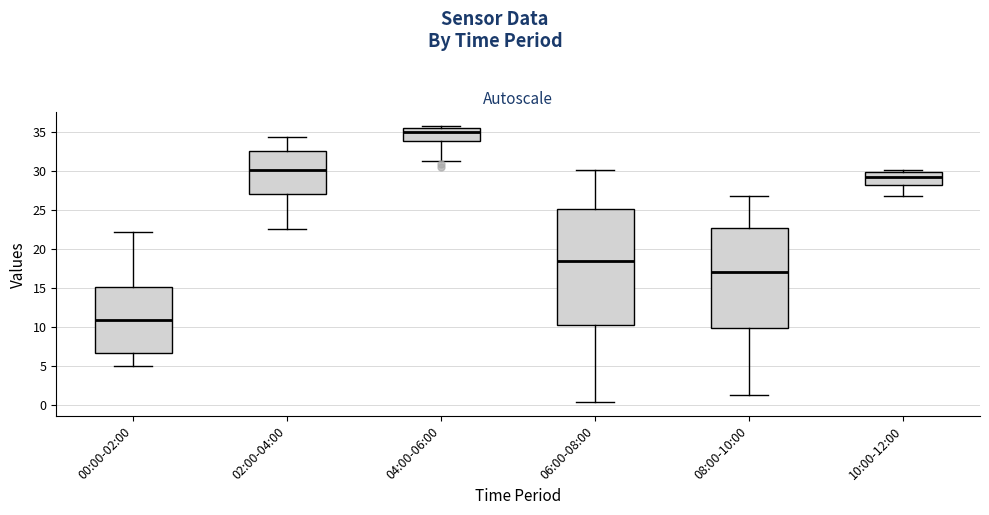

Reading left to right, read every box against the y-axis: the position of its median line, the range the box covers, and the ends of its whiskers. The values are not printed on the chart, so give them approximately, as read against the axis.

00:00-02:00: median 11.0, box 6.5 to 15.0, whiskers 5.0 to 22.0
02:00-04:00: median 30.0, box 27.0 to 32.5, whiskers 22.5 to 34.5
04:00-06:00: median 35.0, box 34.0 to 35.5, whiskers 31.5 to 35.5 (just above the box's upper edge)
06:00-08:00: median 18.5, box 10.5 to 25.0, whiskers 0.5 to 30.0
08:00-10:00: median 17.0, box 10.0 to 22.5, whiskers 1.5 to 27.0
10:00-12:00: median 29.5, box 28.0 to 30.0, whiskers 27.0 to 30.0 (just above the box's upper edge)